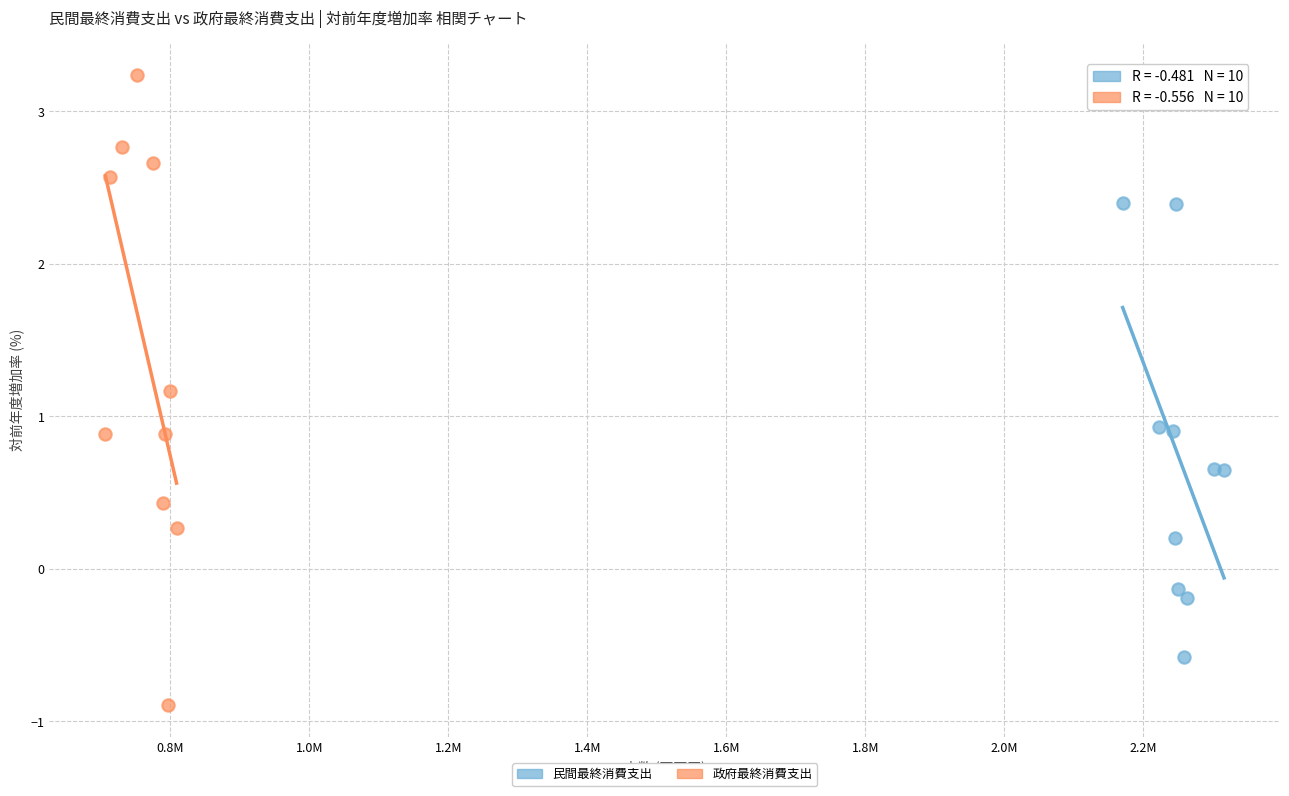

Which series reaches the maximum Y coordinate?

政府最終消費支出